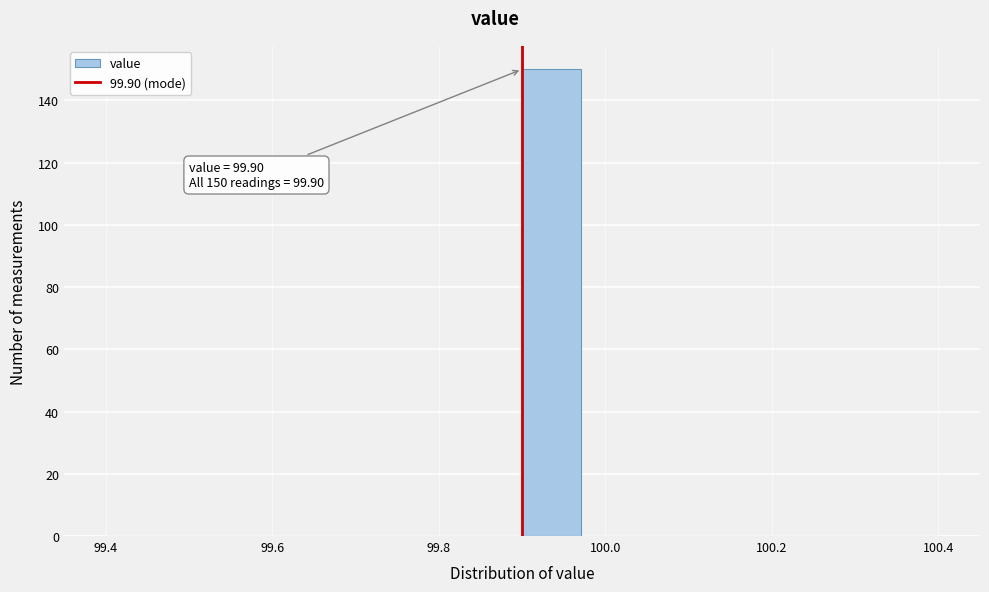

Around what value on the x-axis is the tallest bar? Give the approximate position of its centre, as read against the axis.

99.94